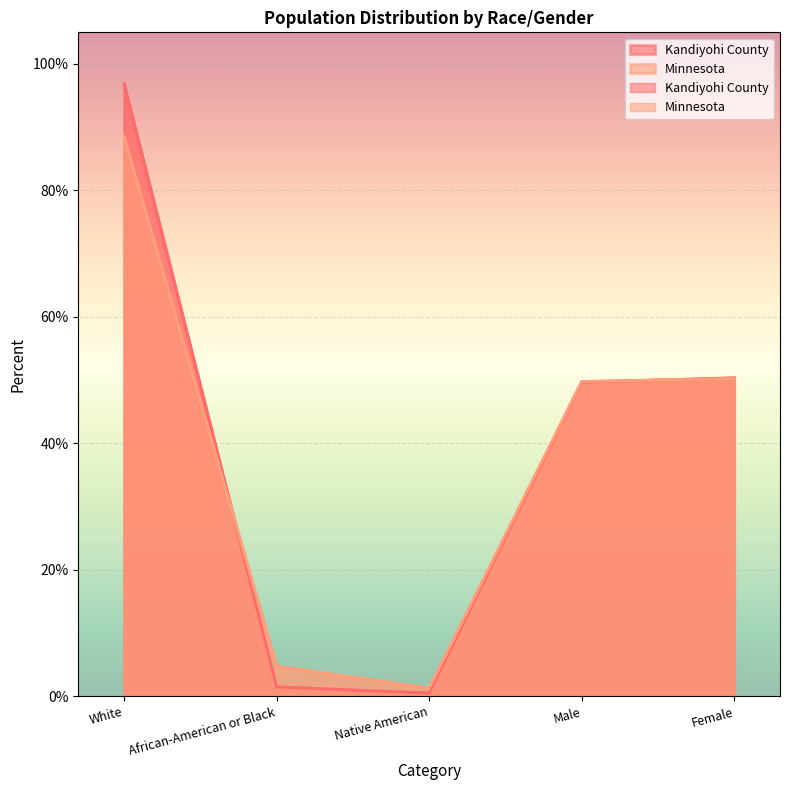

True or false: Minnesota has more than 2 interior local peaks.

False